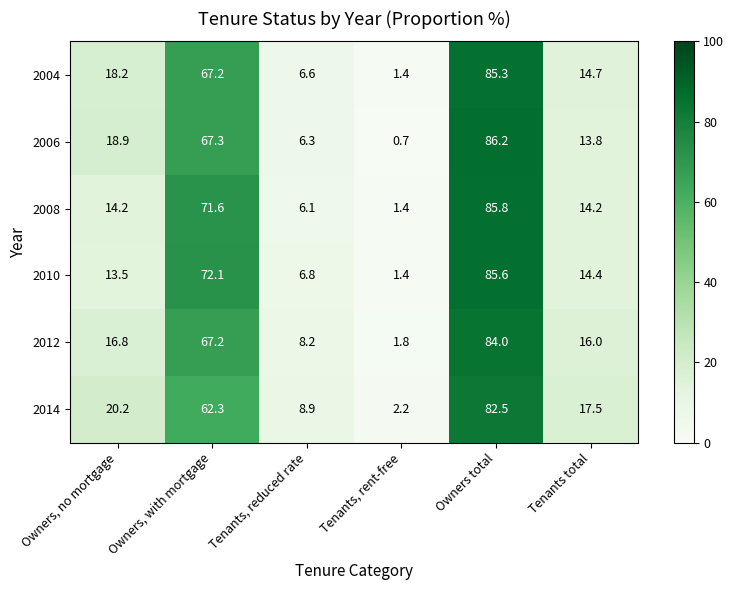

The 2008 series shows 14.2 at Tenants total. True or false?

True